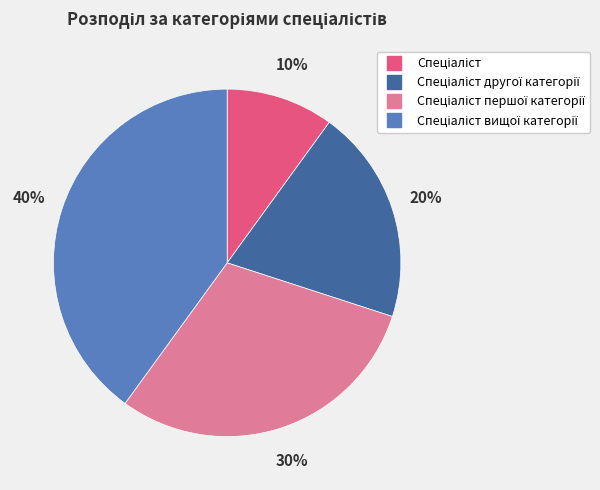

Is there a majority slice in this chart?

No